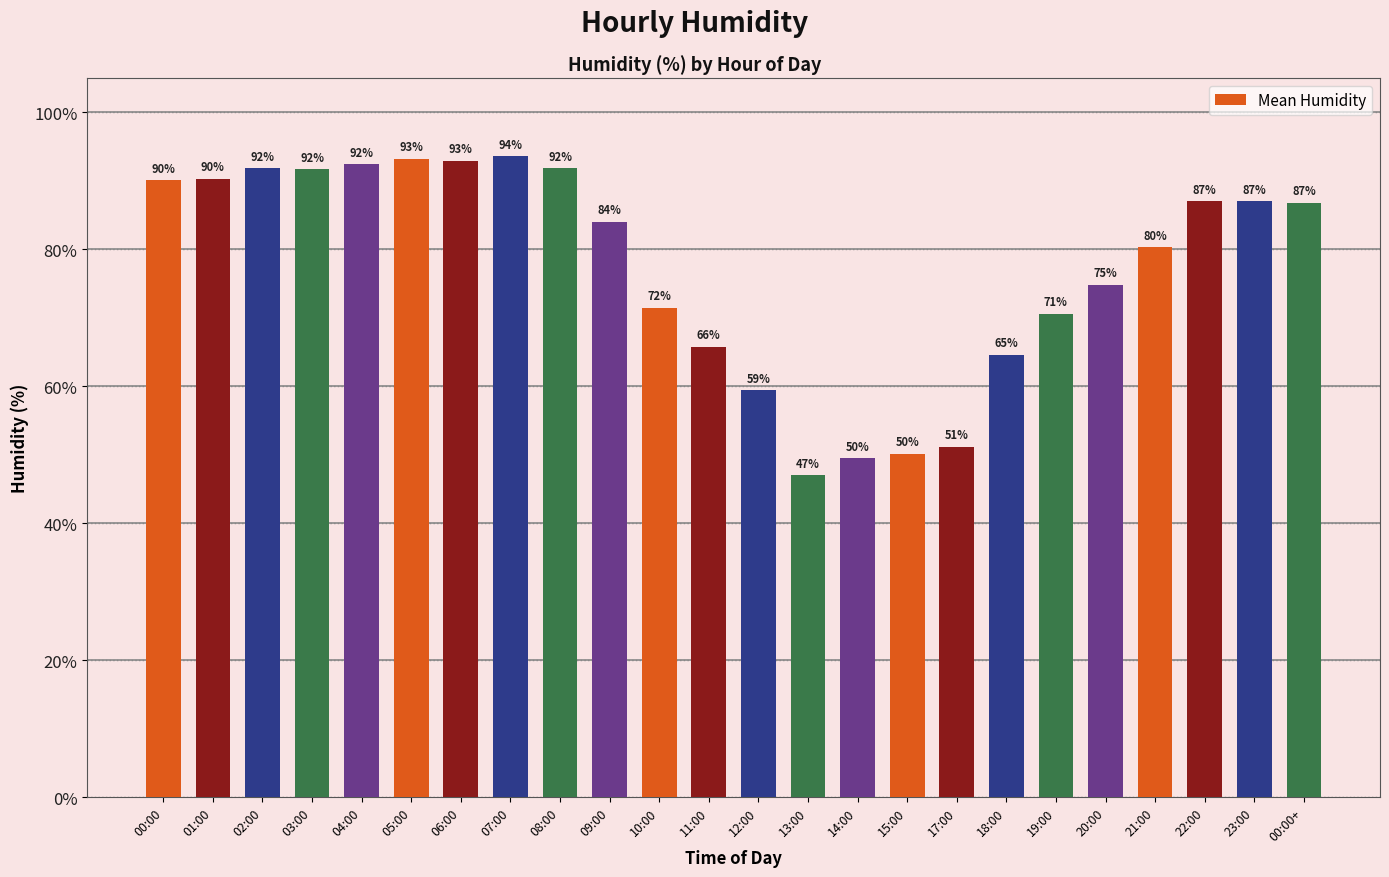

How many categories are shown in the chart?

24